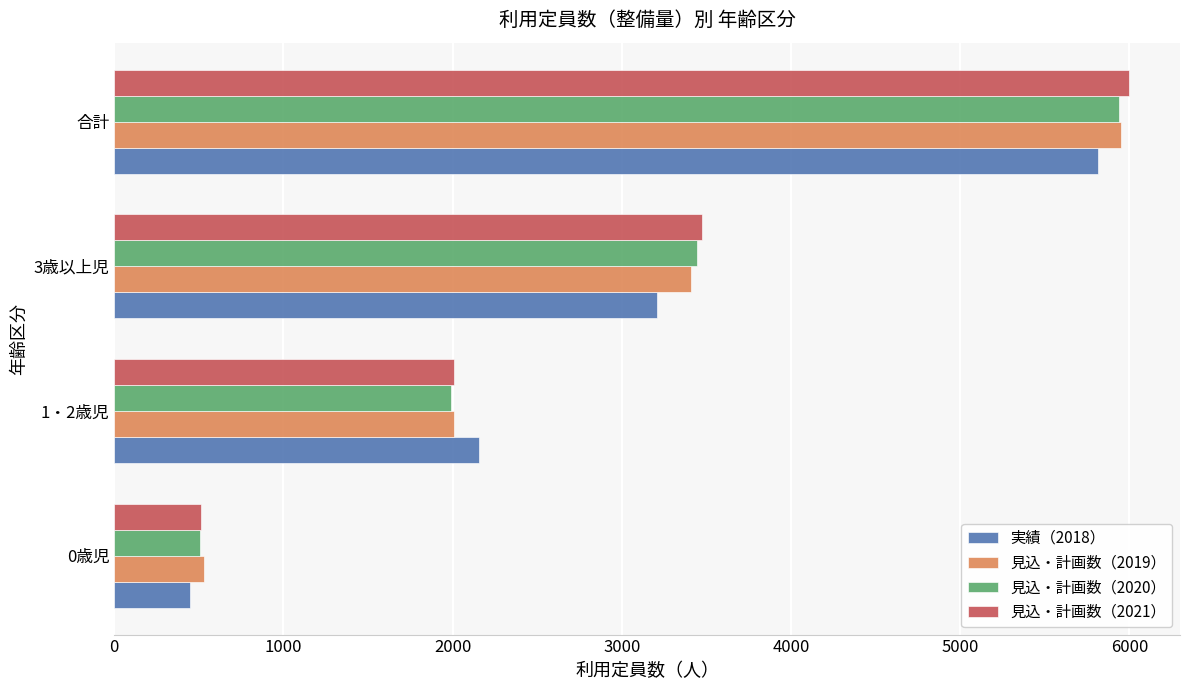

At which category is the sum across all series the highest?

合計